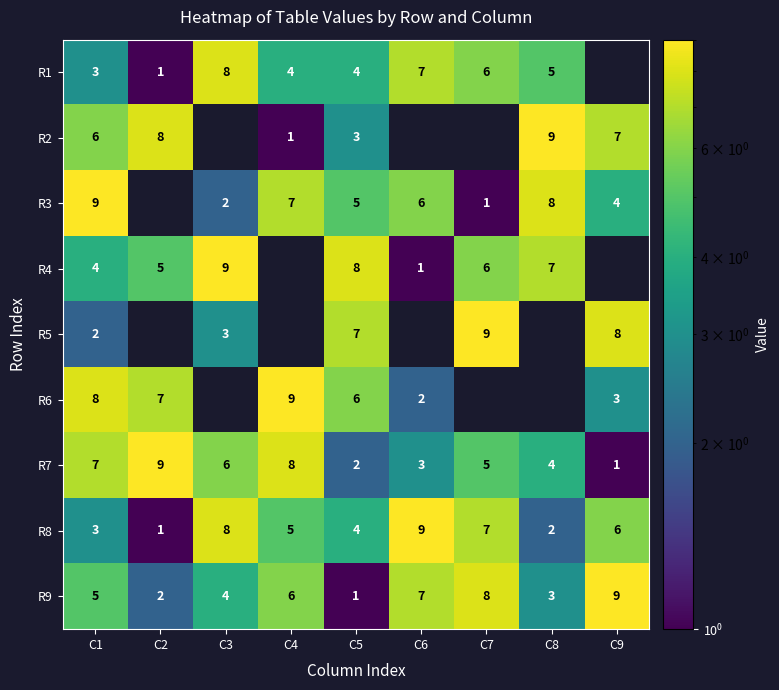

Rank the categories by R9 value from lowest to highest.

C5, C2, C8, C3, C1, C4, C6, C7, C9